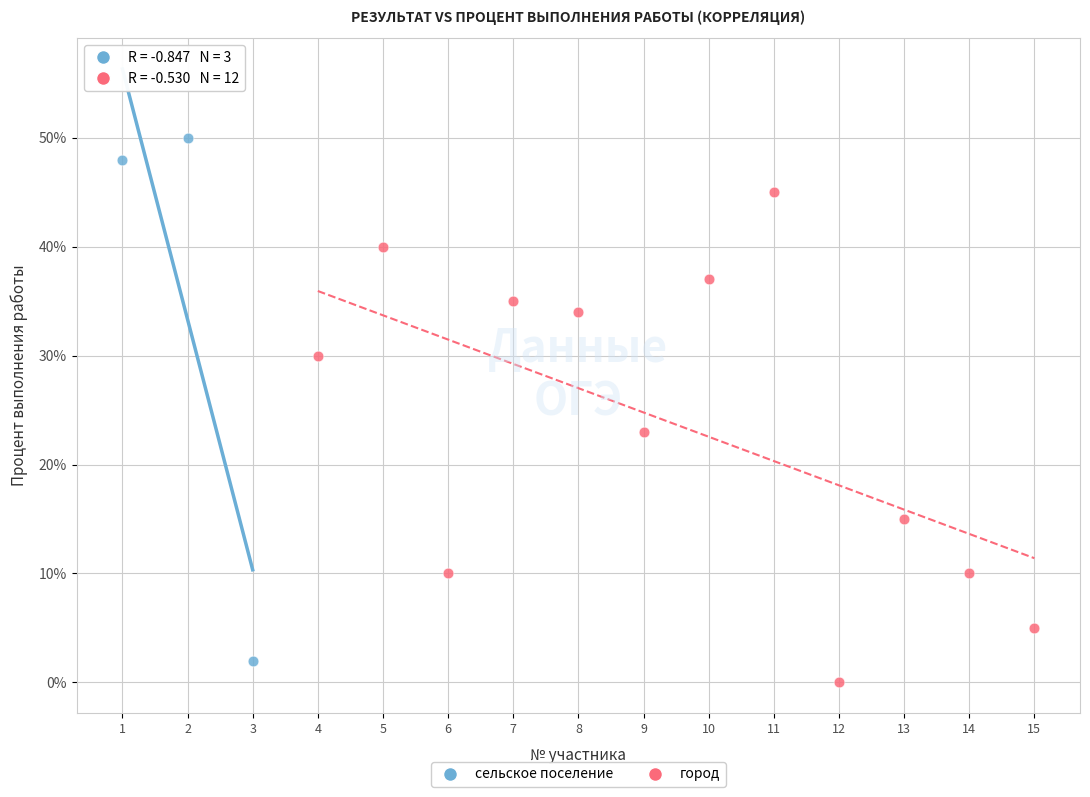

Which series contains the highest Y value?

сельское поселение